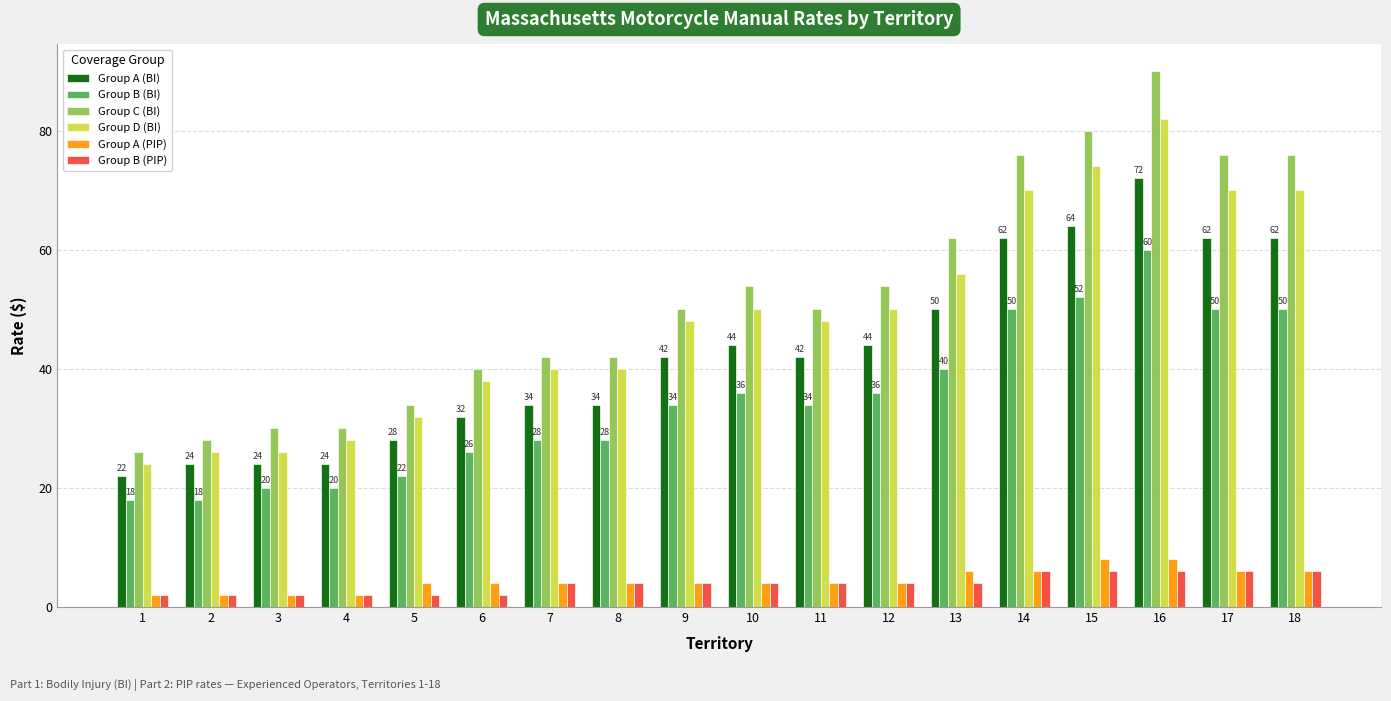

List the series in order of their peak value, highest first.

Group C (BI), Group D (BI), Group A (BI), Group B (BI), Group A (PIP), Group B (PIP)